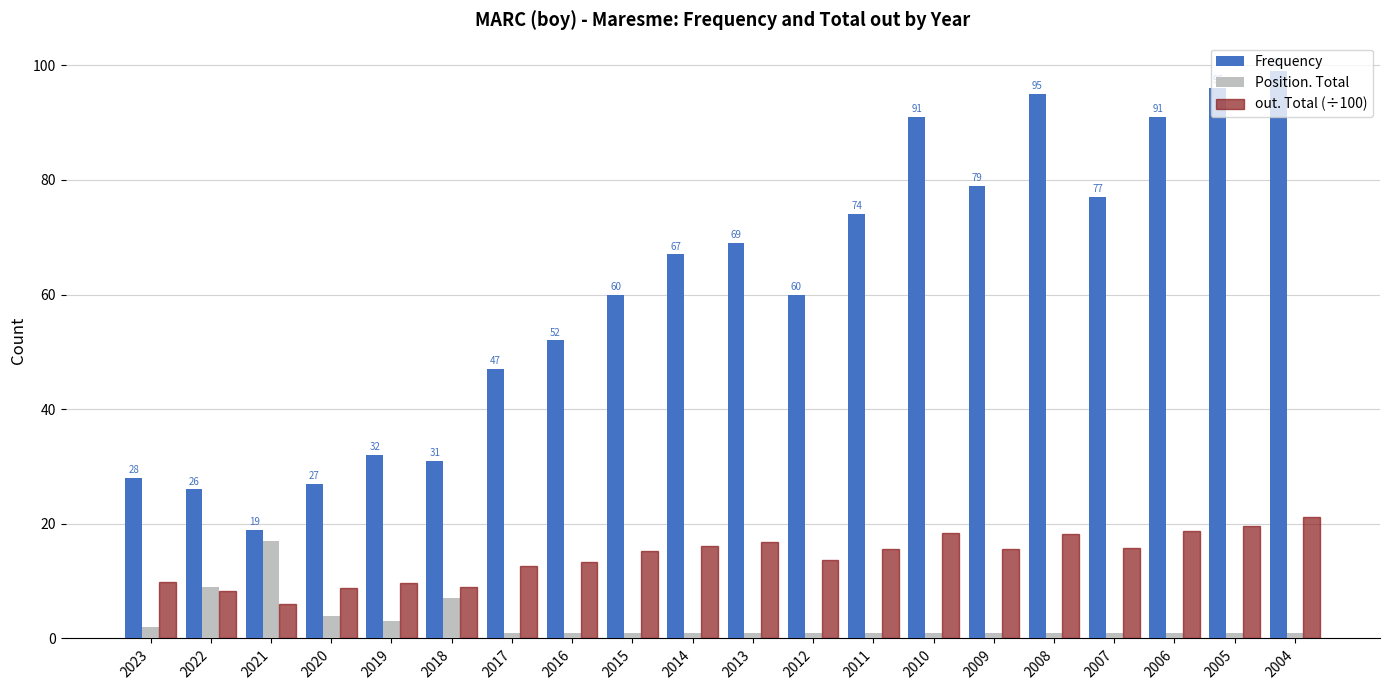

What is the difference between the second highest and minimum values in the Position. Total series?

8.0